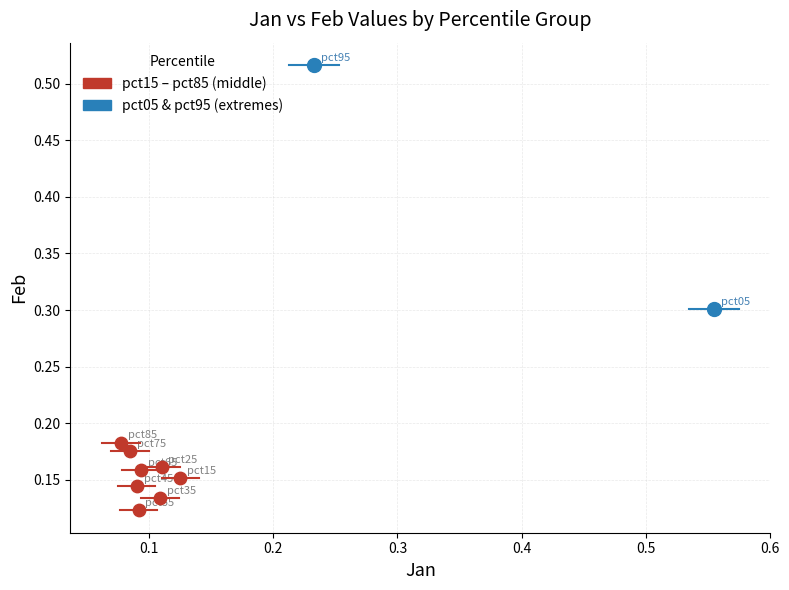

Which series contains the highest Y value?

pct05 & pct95 (extremes)